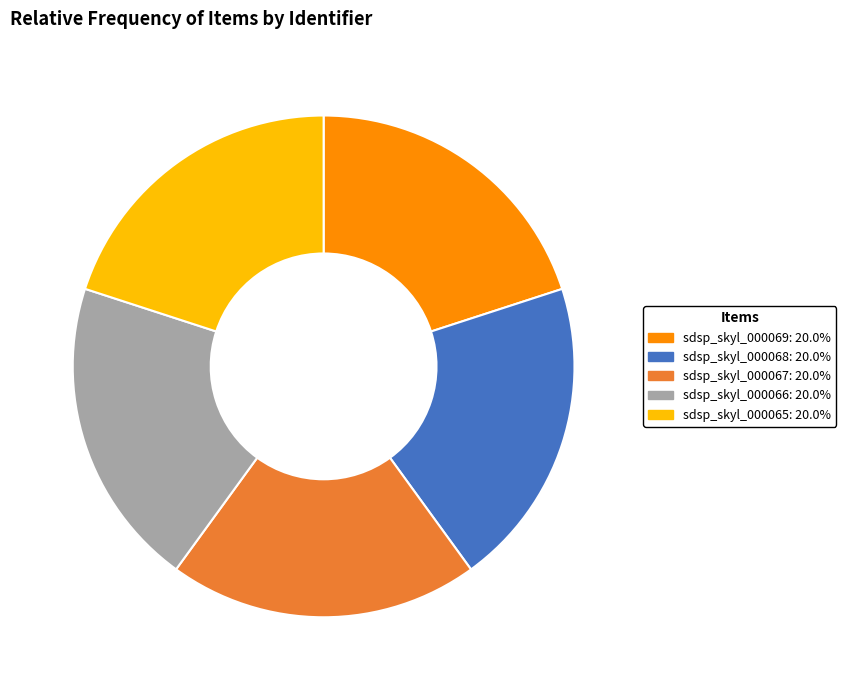

Do sdsp_skyl_000065: 20.0% and sdsp_skyl_000068: 20.0% together represent more than half of the pie?

No